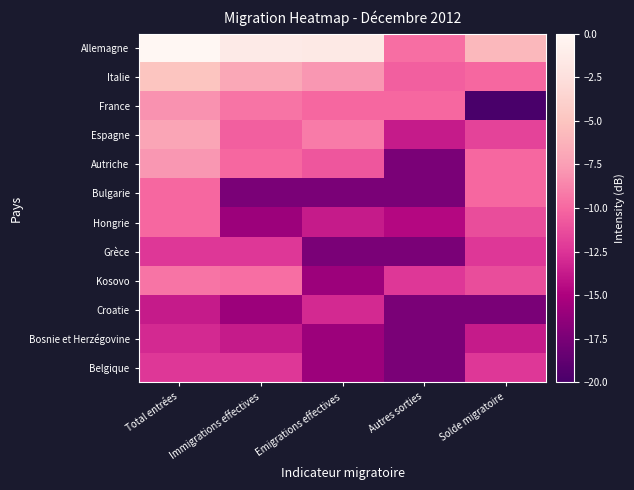

Between Solde migratoire and Emigrations effectives, which is larger?

Emigrations effectives